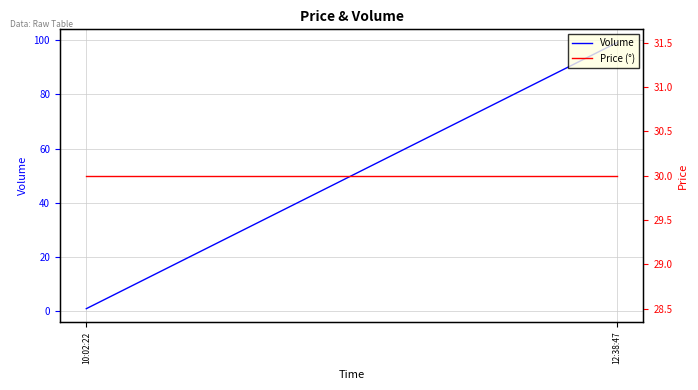

Which series changed the most between 10:02:22 and 12:38:47?

Volume